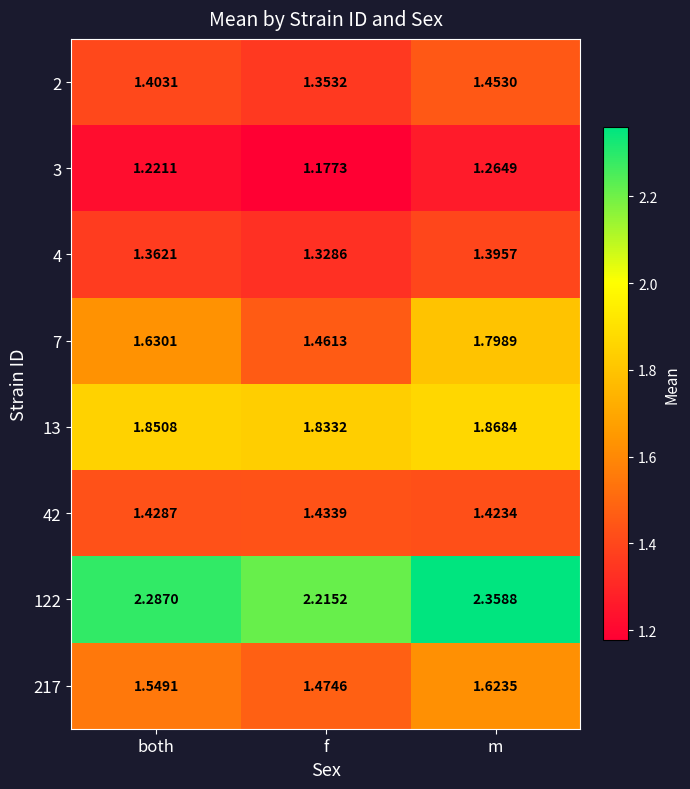

Where is 42 nearest to the value 1?

m